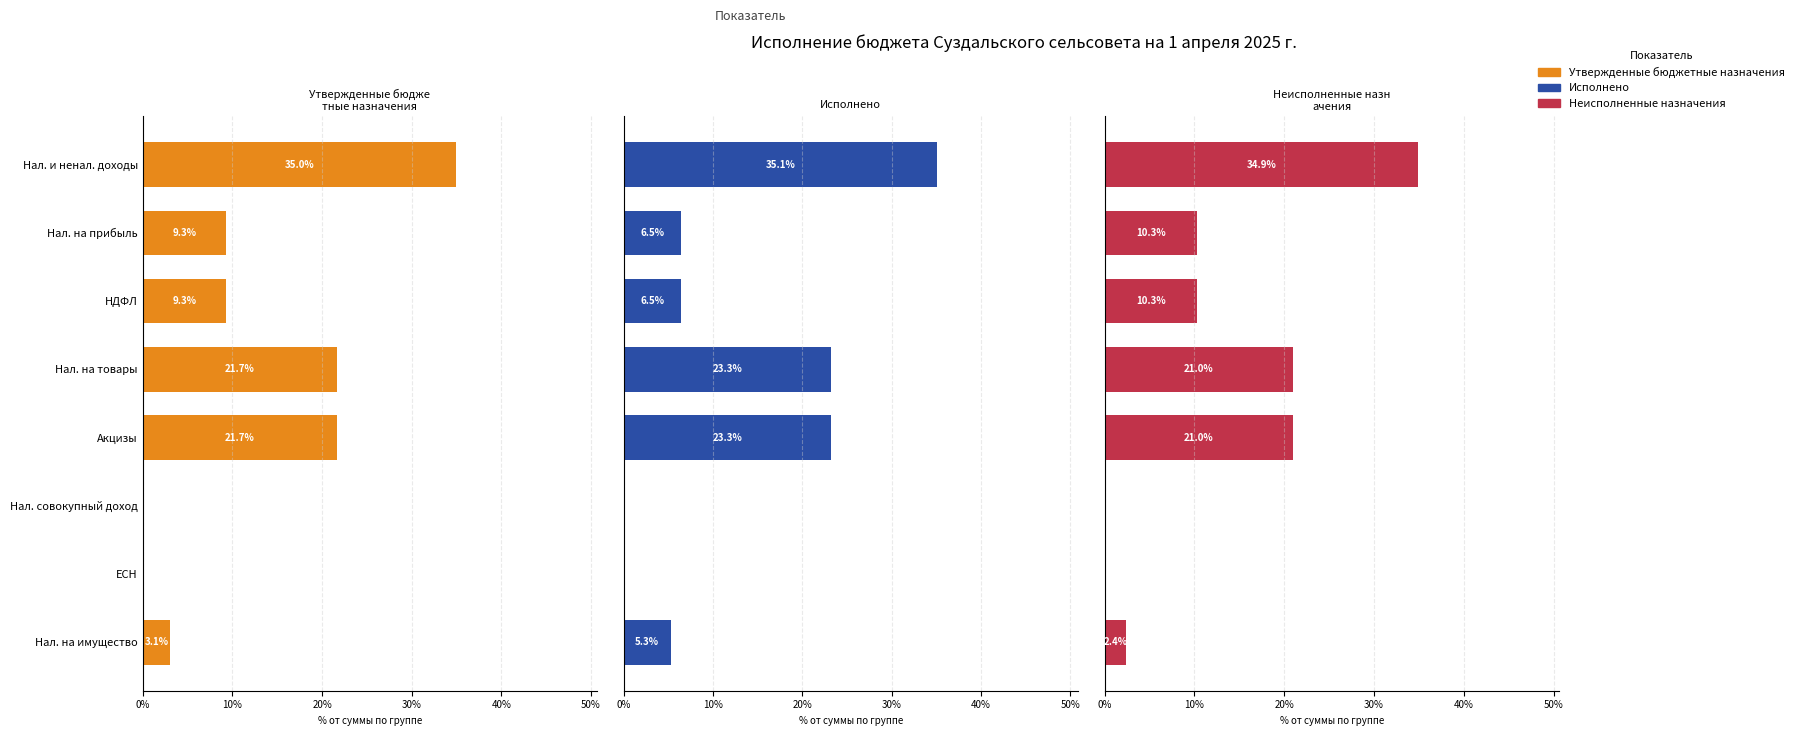

How many bars are there in each group?

3